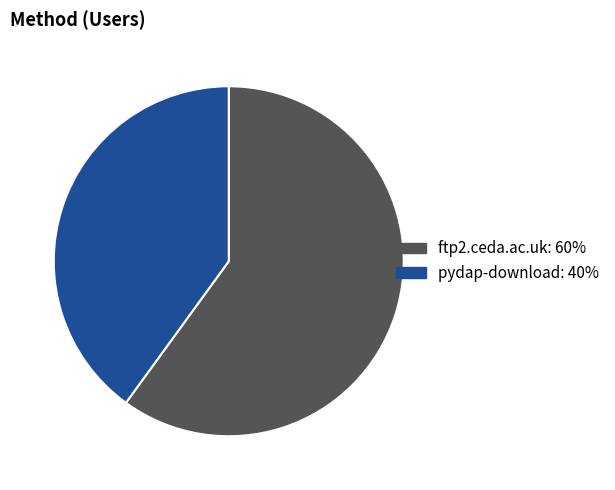

Combined, do ftp2.ceda.ac.uk and pydap-download account for over 50%?

Yes